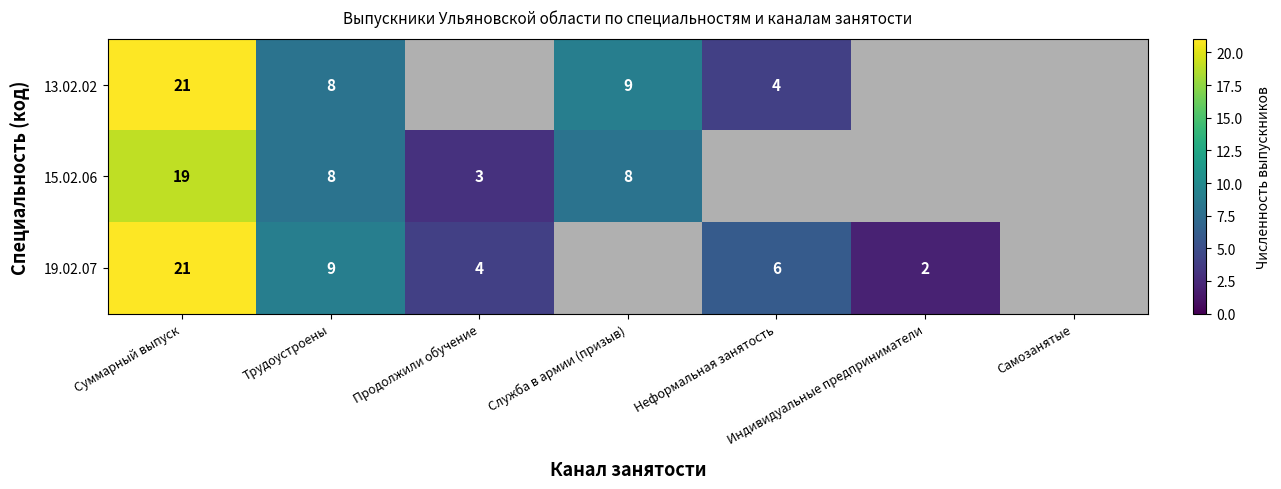

What is the difference between the 19.02.07 values at Трудоустроены and Суммарный выпуск?

12